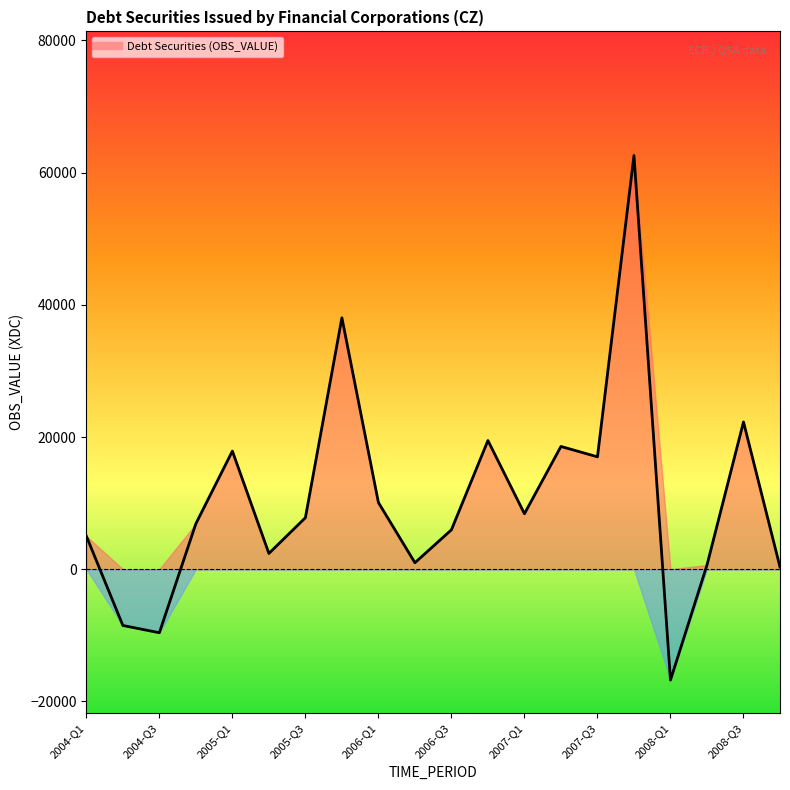

What is the value of the 9th point from the left?

10094